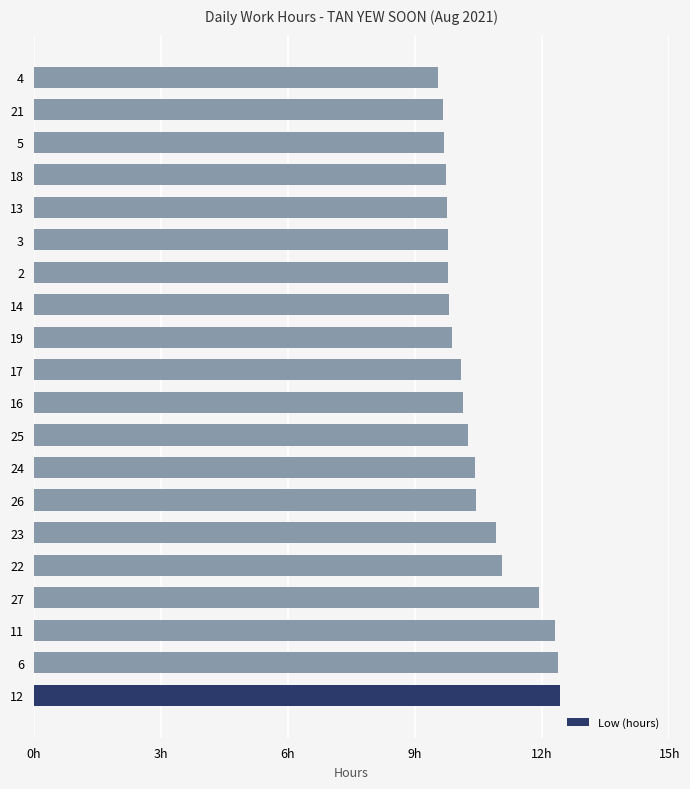

Does the chart contain any negative values?

No